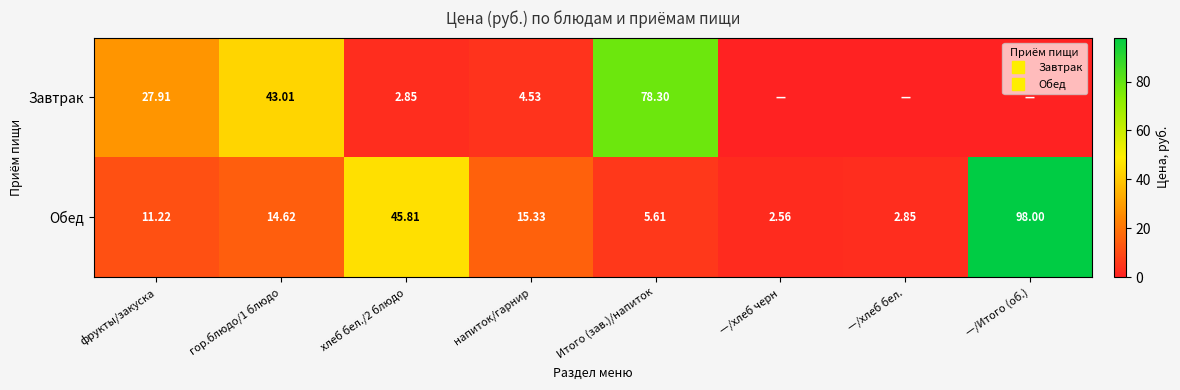

Where is Обед nearest to the value 50?

хлеб бел./2 блюдо